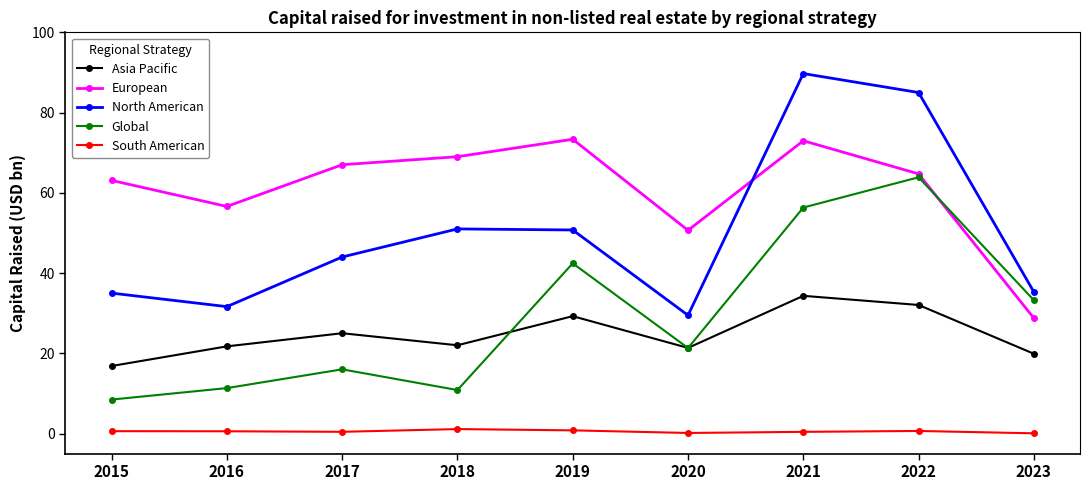

Which series changed the most between 2021 and 2023?

North American